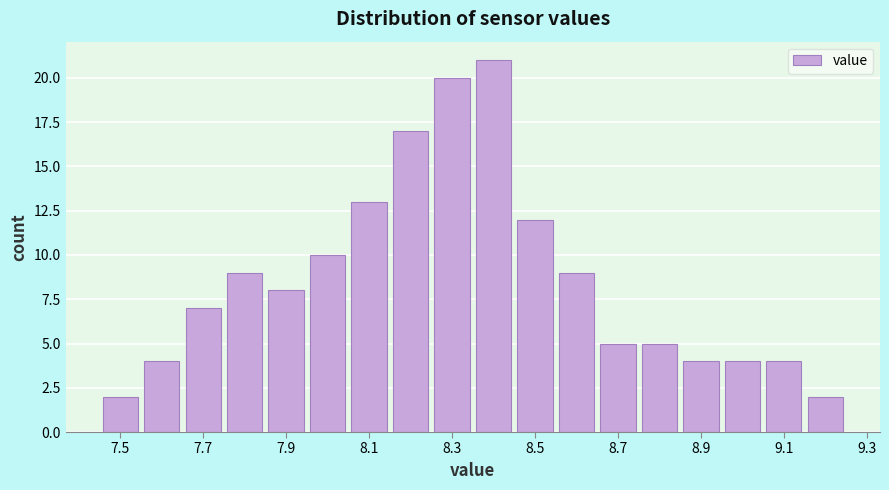

Reading left to right, list every bar in this chart as the range it spans on the x-axis followed by its height. Neither the bar edges nor the heights are printed on the chart, so give them approximately, as read against the axes.

7.45 to 7.55: 2
7.55 to 7.65: 4
7.65 to 7.75: 7
7.75 to 7.85: 9
7.85 to 7.95: 8
7.95 to 8.05: 10
8.05 to 8.15: 13
8.15 to 8.25: 17
8.25 to 8.35: 20
8.35 to 8.45: 21
8.45 to 8.55: 12
8.55 to 8.65: 9
8.65 to 8.75: 5
8.75 to 8.85: 5
8.85 to 8.95: 4
8.95 to 9.05: 4
9.05 to 9.15: 4
9.15 to 9.25: 2